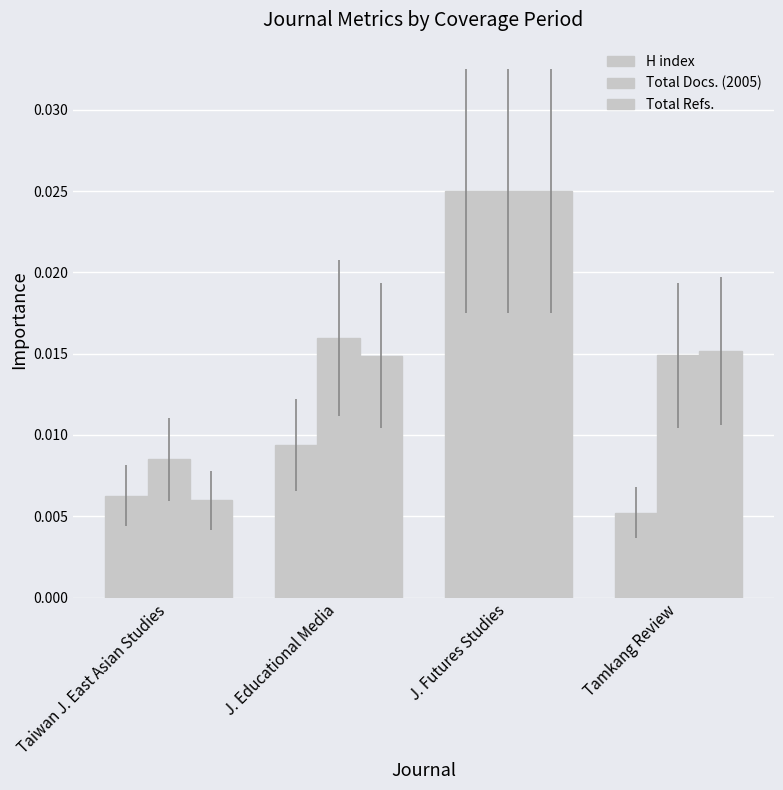

How many H index values are between 0 and 1?

4